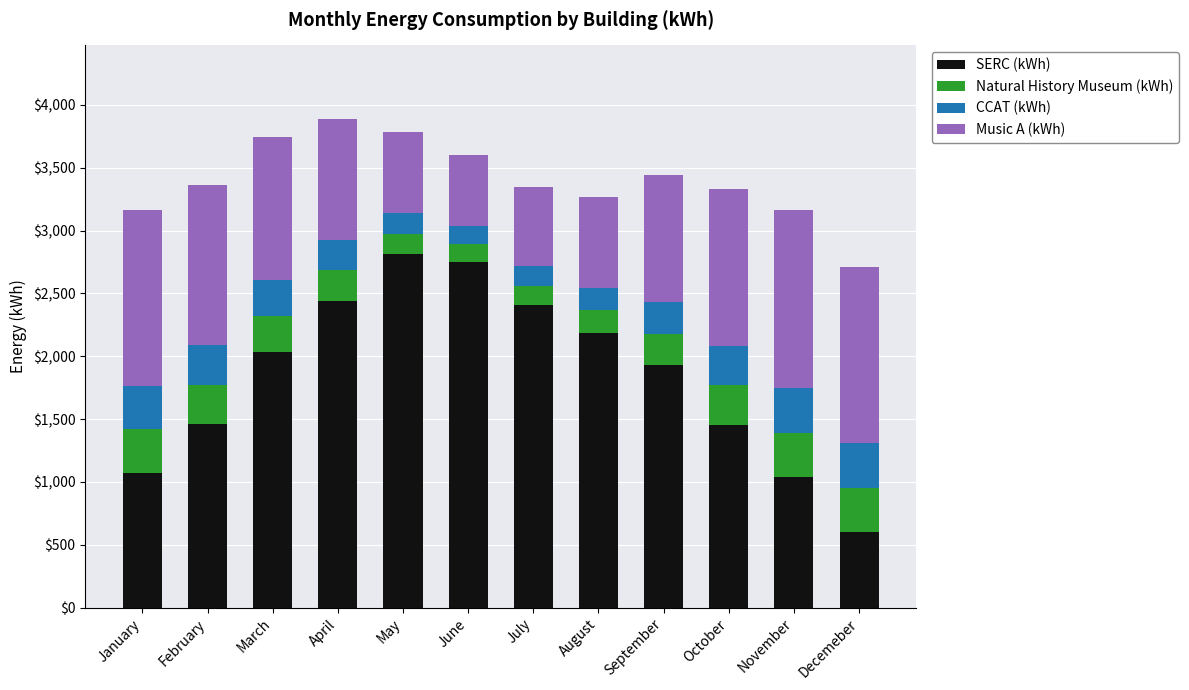

What is the difference between the second highest and minimum values in the SERC (kWh) series?

2146.4